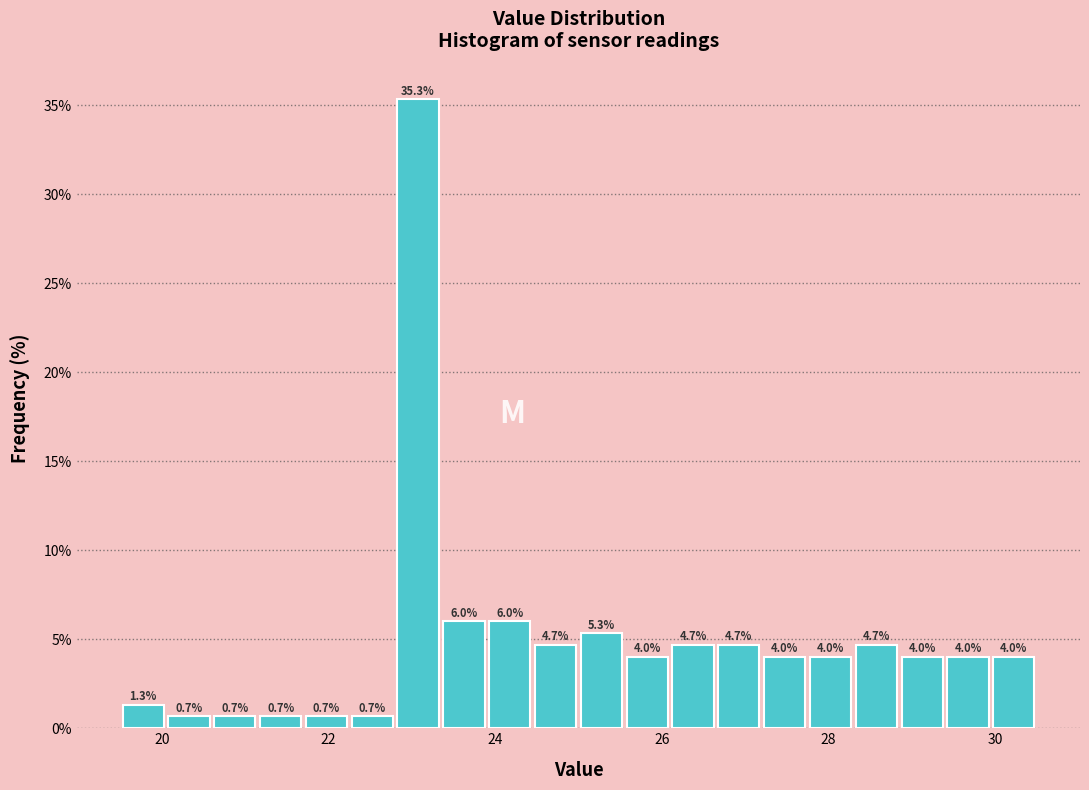

Read against the x-axis, roughly where is the centre of the tallest bar?

23.0